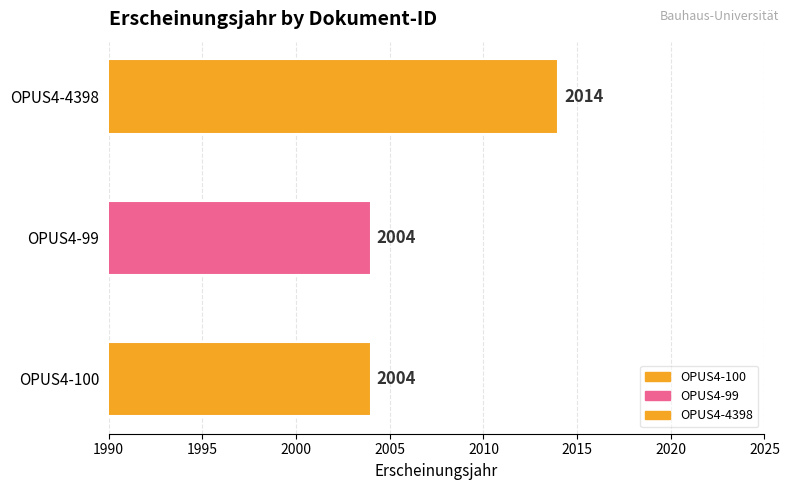

What is the label of the 3rd bar from the right?

OPUS4-100